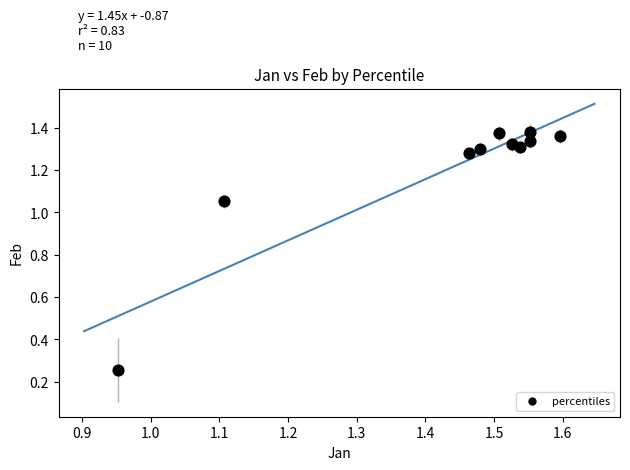

What is the average Y value?

1.2